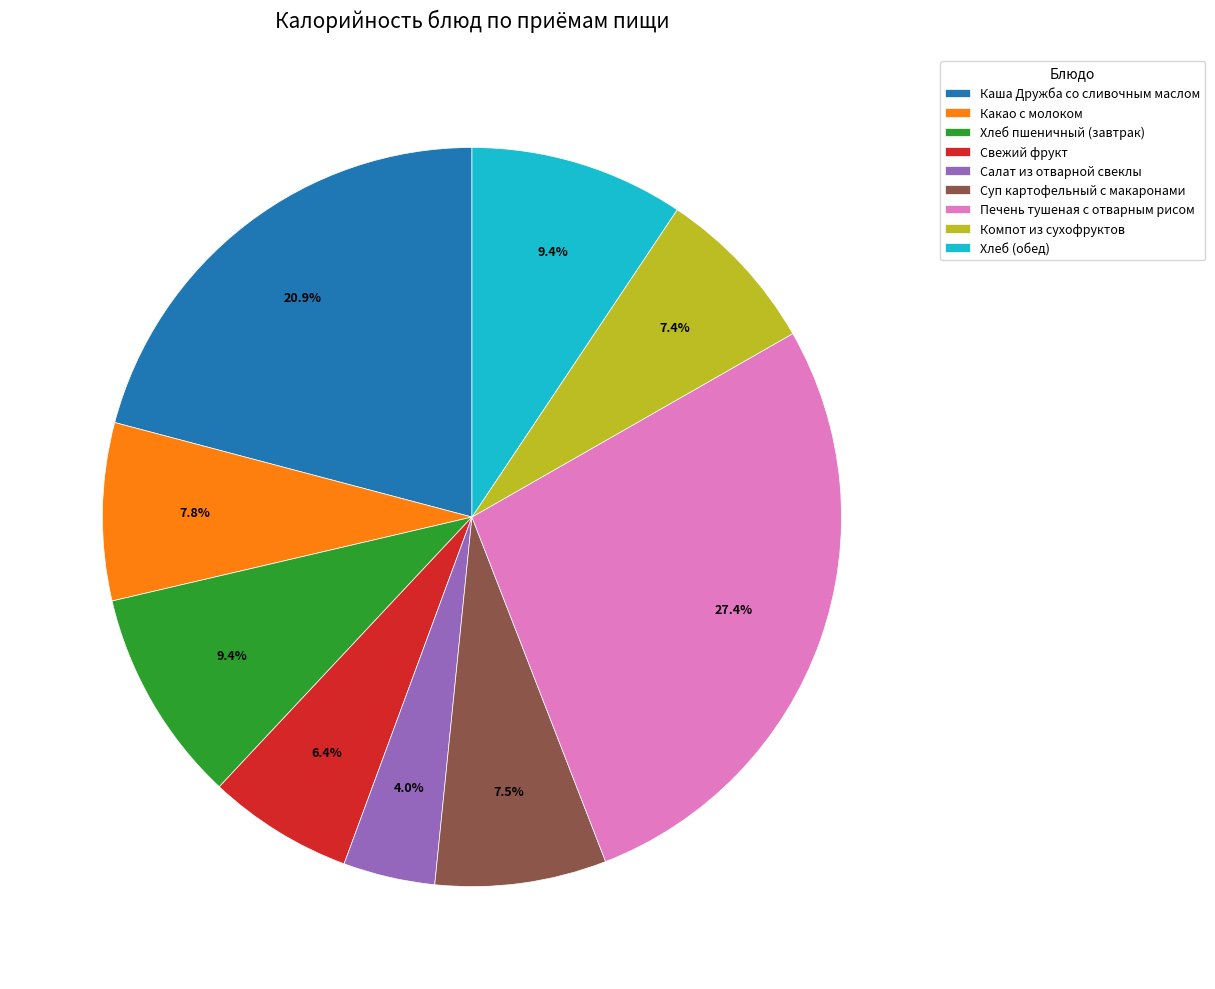

To the nearest percent, what is the difference between the Хлеб (обед) and Компот из сухофруктов slice percentages?

2%